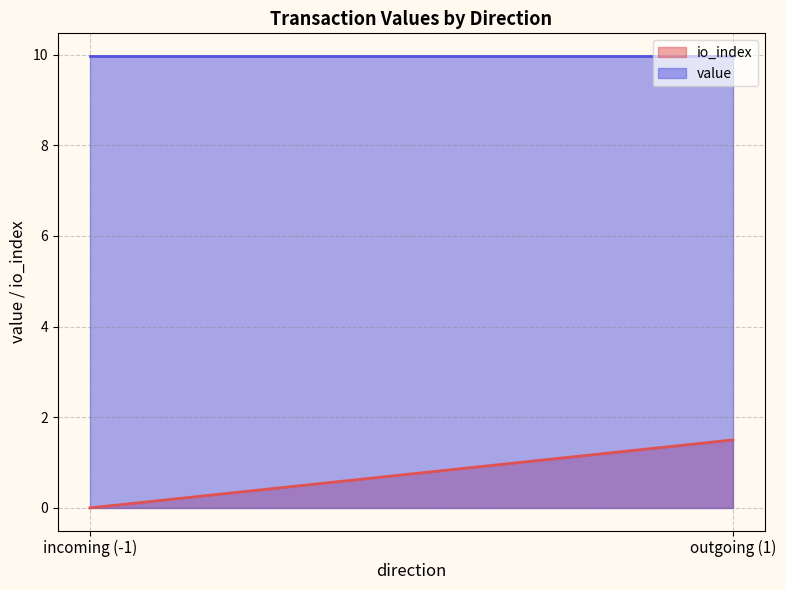

True or false: io_index has a value of 4.7 at 1.

False